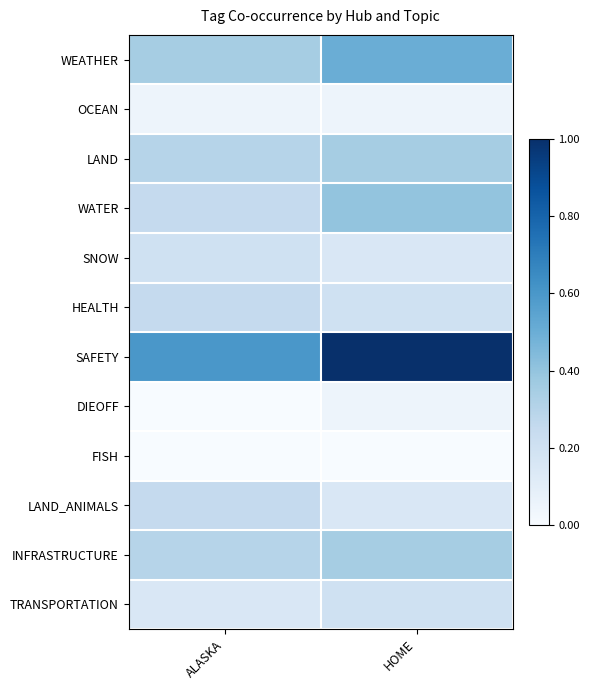

Reading left to right, list all the values displayed in this chart.

WEATHER: ALASKA=0.3	HOME=0.5
OCEAN: ALASKA=0.1	HOME=0.1
LAND: ALASKA=0.3	HOME=0.3
WATER: ALASKA=0.2	HOME=0.4
SNOW: ALASKA=0.2	HOME=0.1
HEALTH: ALASKA=0.2	HOME=0.2
SAFETY: ALASKA=0.6	HOME=1.0
DIEOFF: ALASKA=0.0	HOME=0.1
FISH: ALASKA=0.0	HOME=0.0
LAND_ANIMALS: ALASKA=0.2	HOME=0.1
INFRASTRUCTURE: ALASKA=0.3	HOME=0.3
TRANSPORTATION: ALASKA=0.1	HOME=0.2